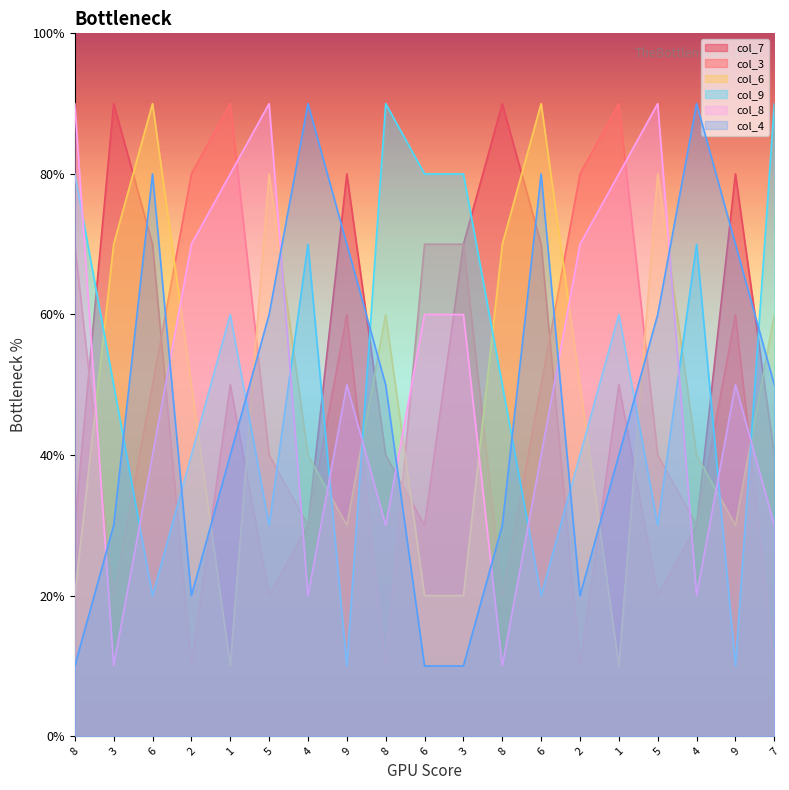

What is the label of the 2nd point from the left?

3